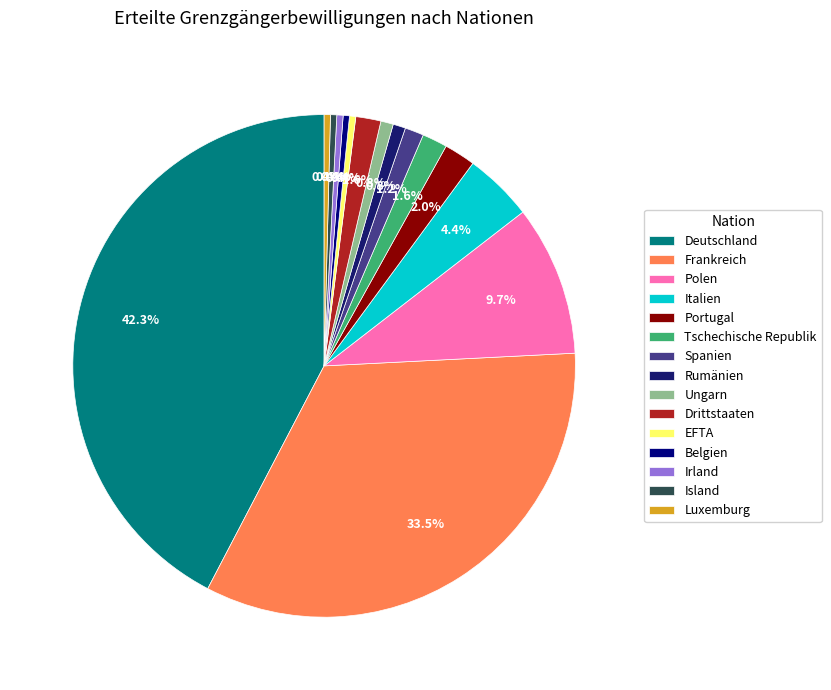

How many slices are in this pie chart?

15